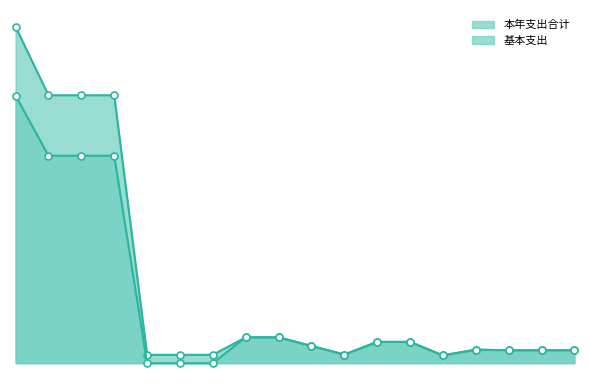

Which category has the lowest value in the 本年支出合计 series?

14